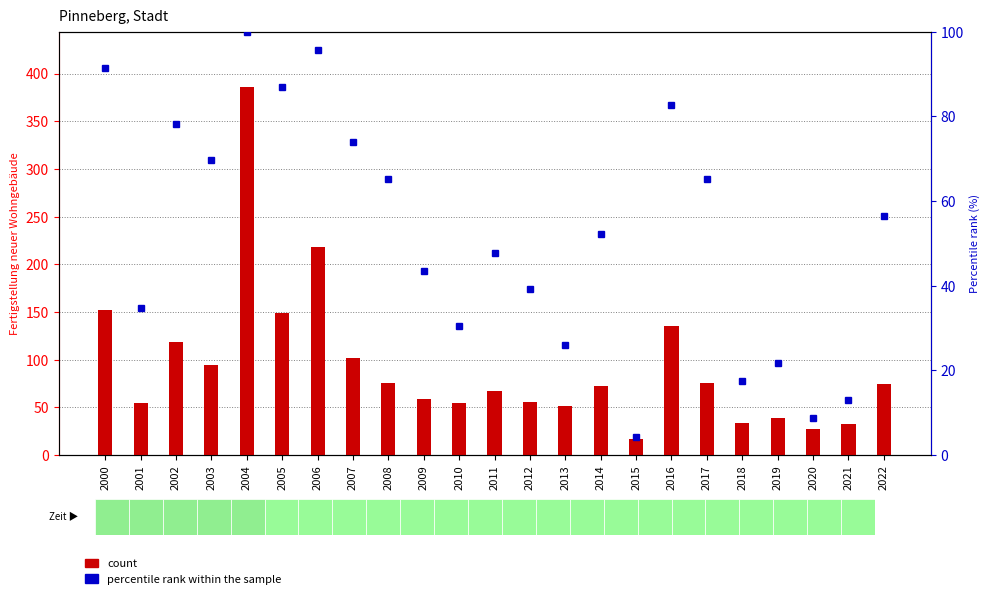

At which label does percentile rank within the sample reach its minimum?

2015